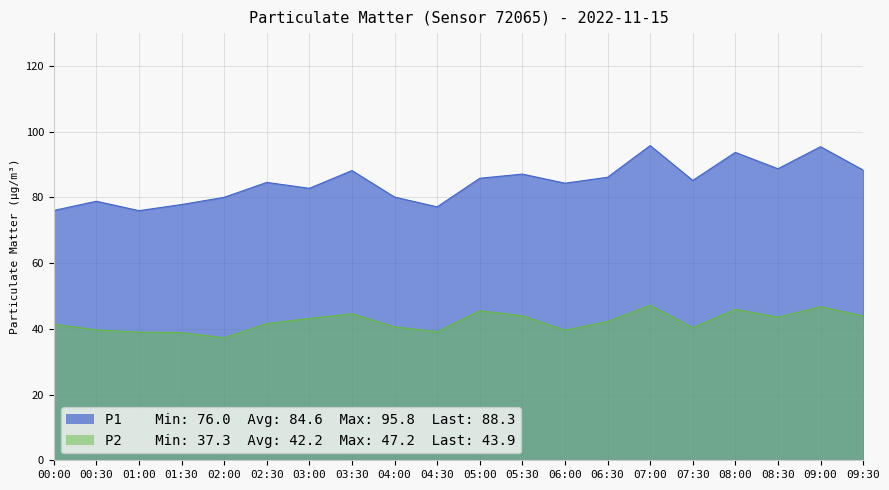

The value of P1 at 08:00 is 139.4. True or false?

False